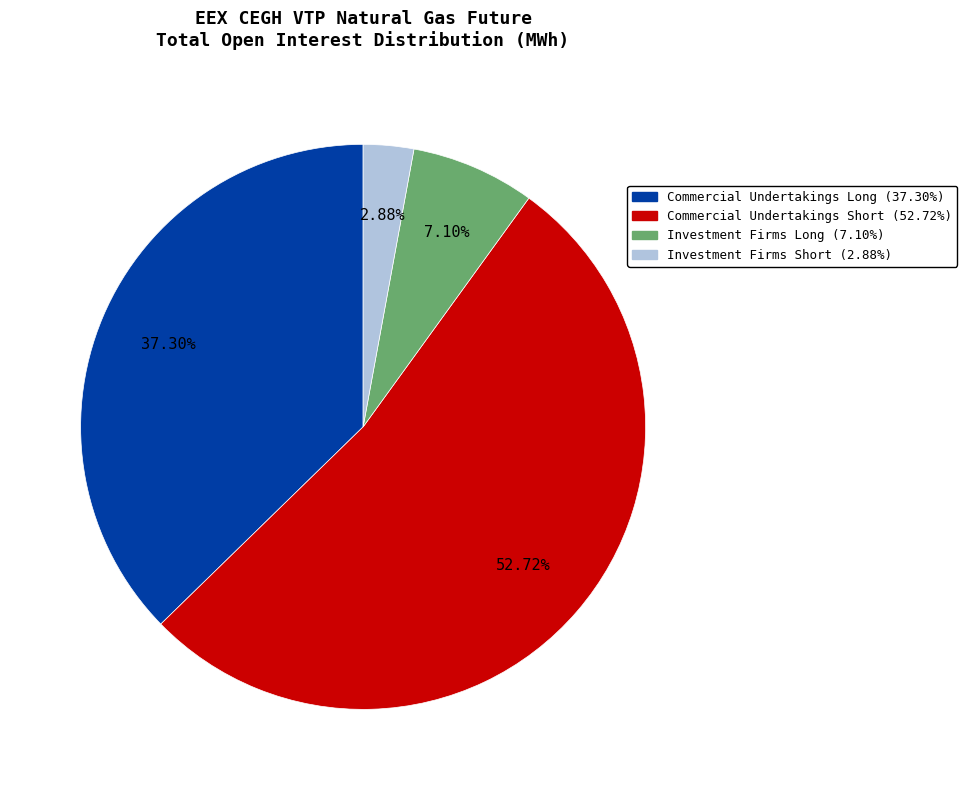

Approximately how many times larger is the value at Commercial Undertakings Short compared to Investment Firms Long?

7.4